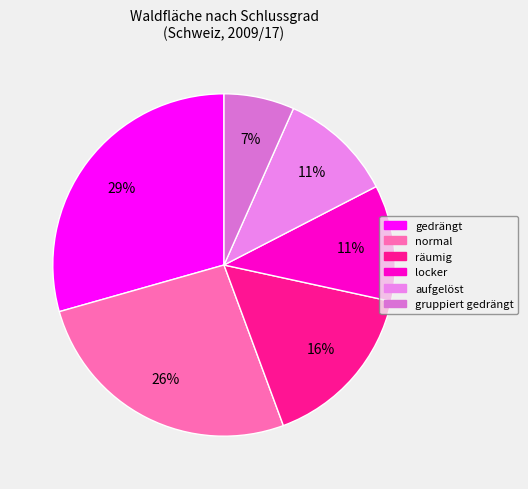

Which has a higher value, gruppiert gedrängt or räumig?

räumig